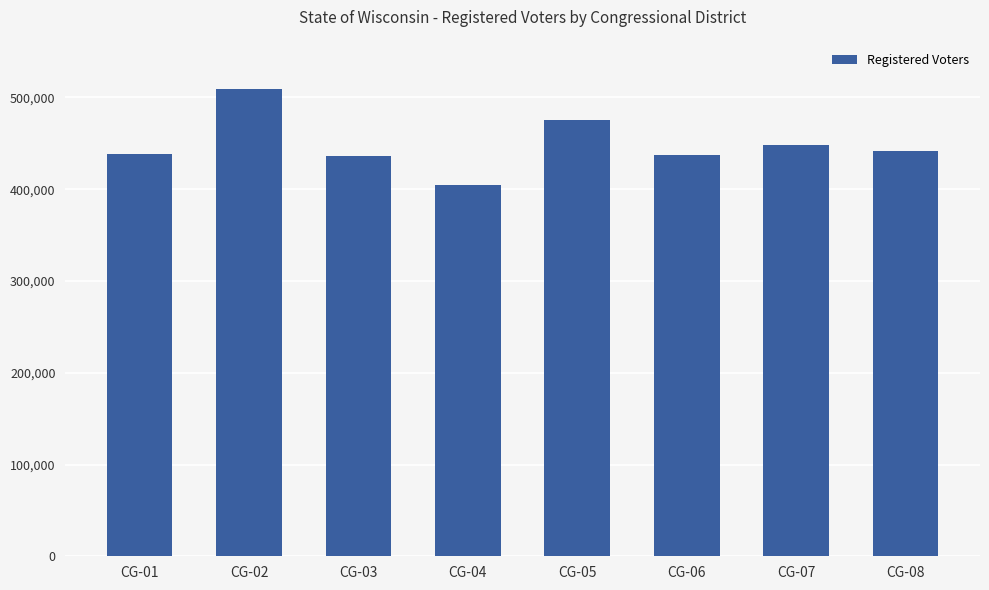

What is the change in value from CG-04 to CG-05?

+70168